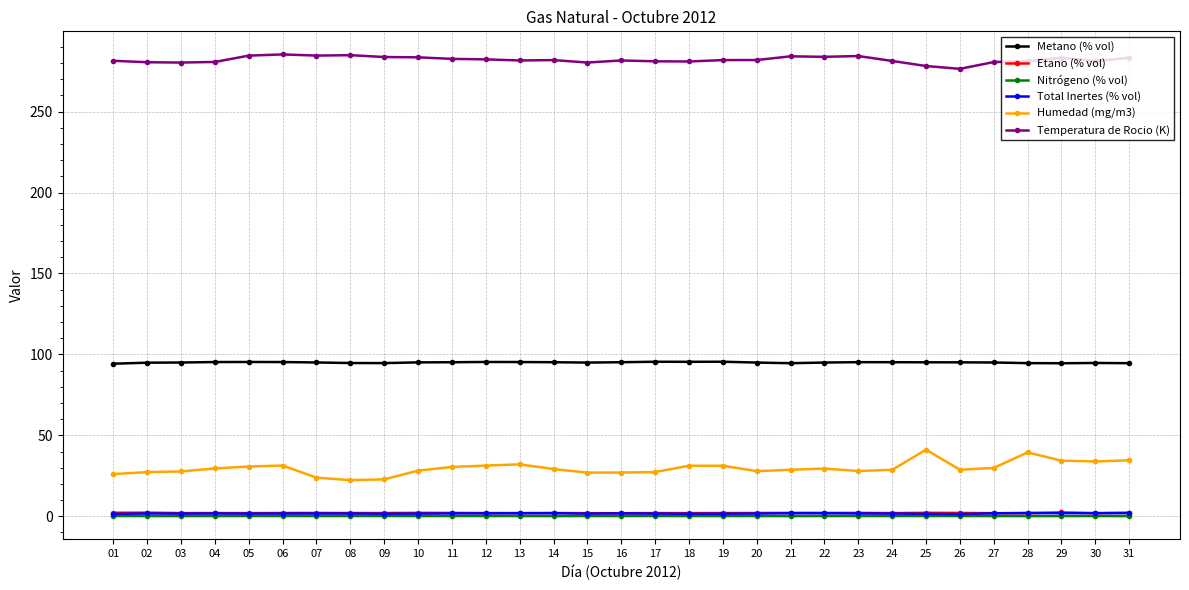

What is the total value across all series at 05?

414.3